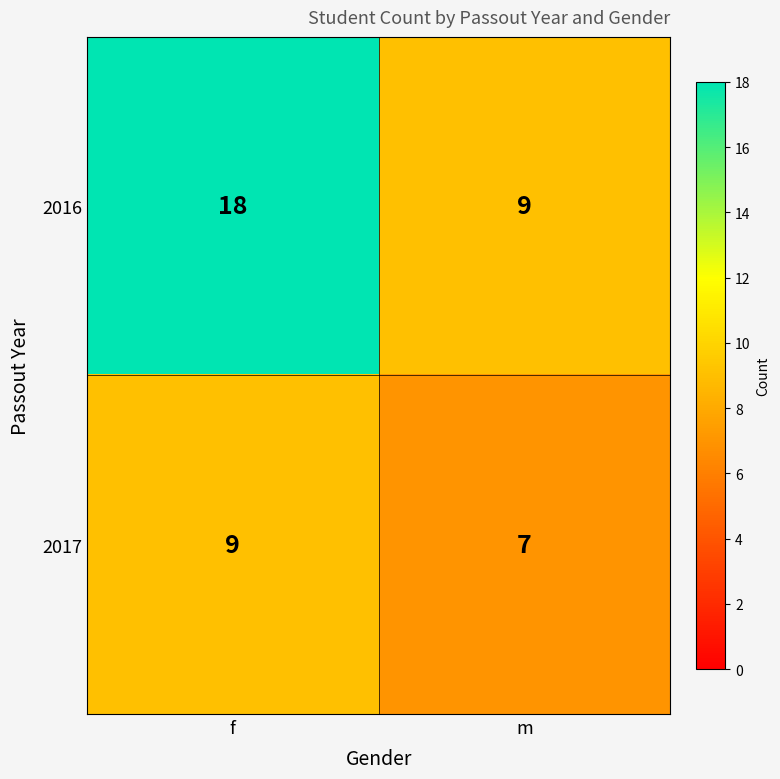

Rank the series by their maximum value, from highest to lowest.

2016, 2017